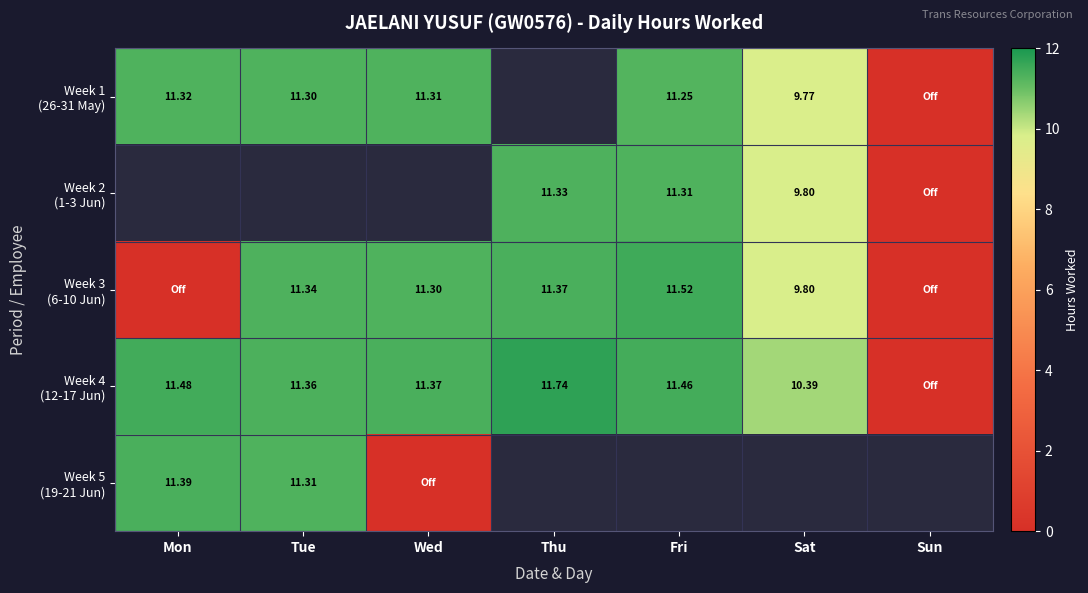

Which series has the largest total across all categories?

Week 4 (12-17 Jun)